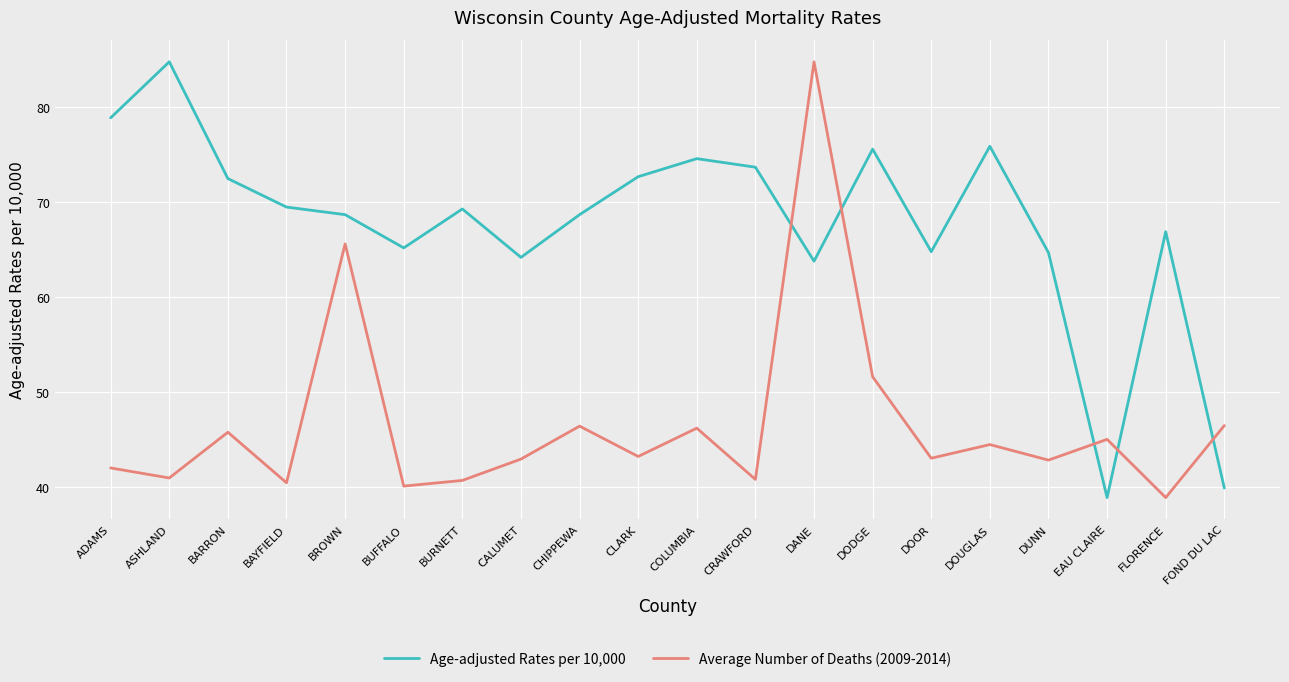

What position from the right is CALUMET?

13